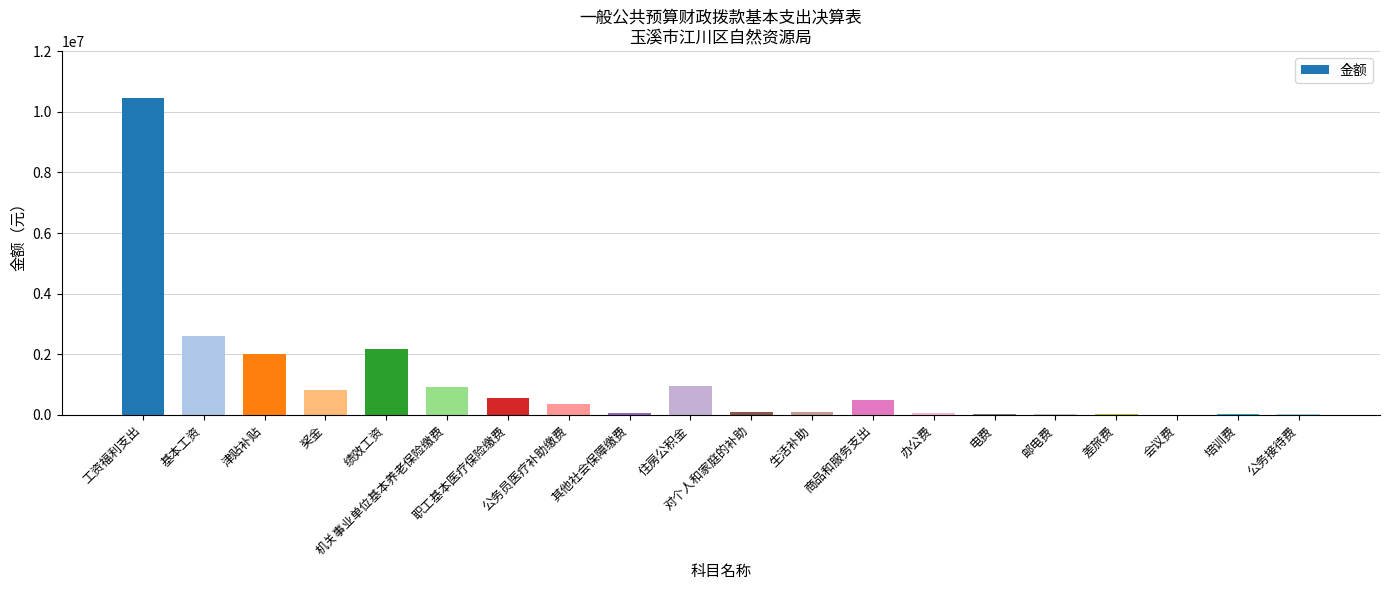

What is the greatest value displayed?

10444553.6